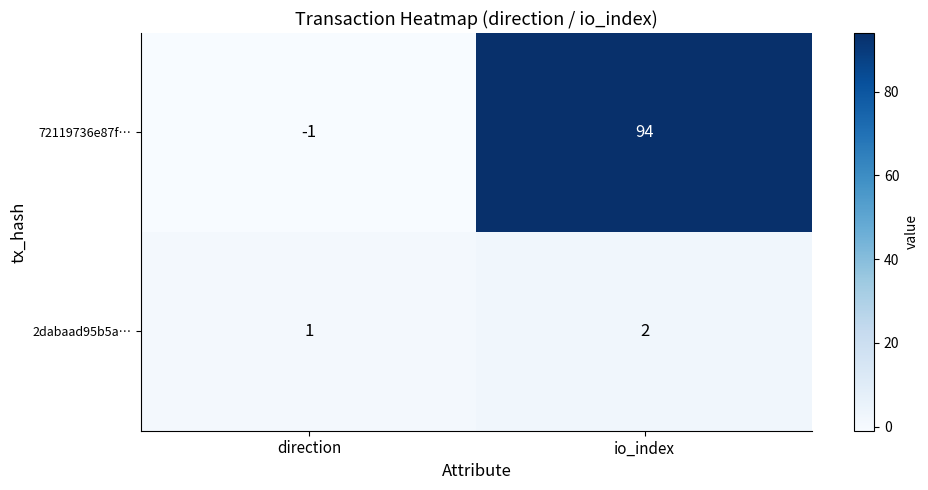

Between direction and io_index, which series saw the biggest shift?

72119736e87f…